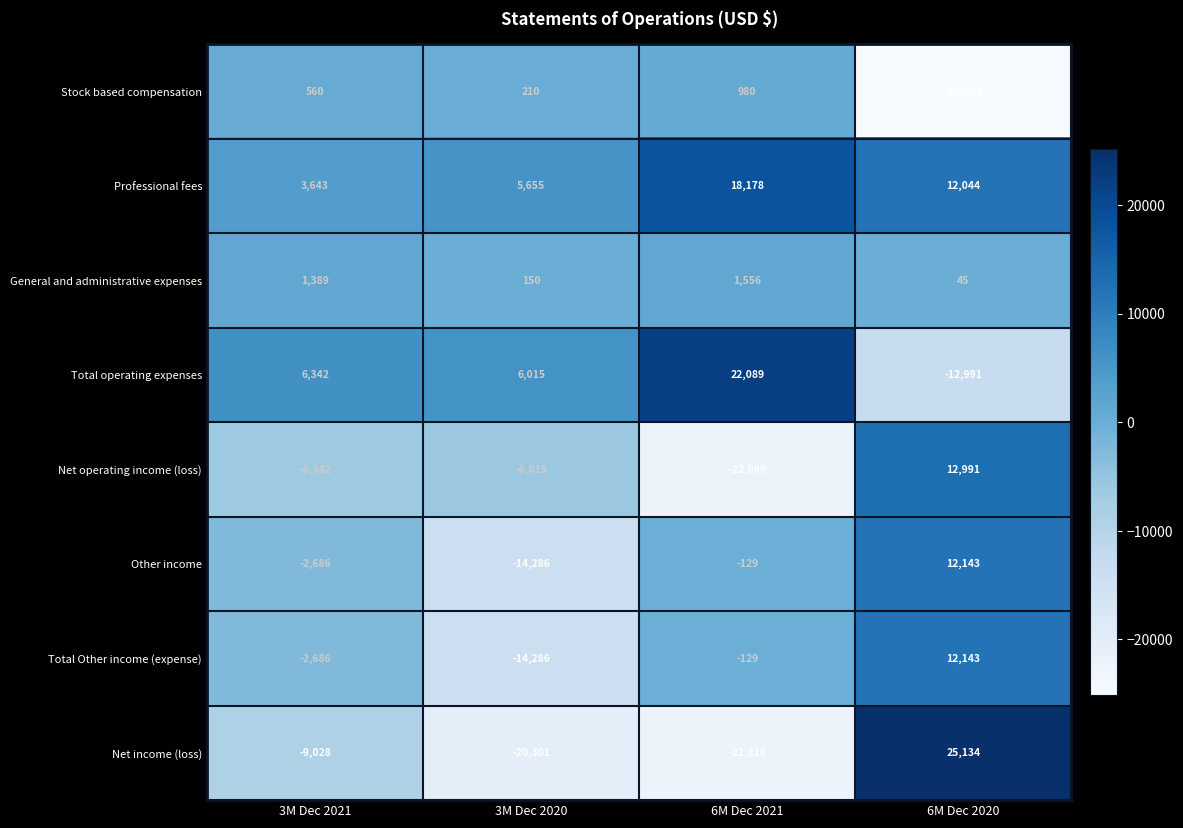

At which label is General and administrative expenses closest to 800?

3M Dec 2021